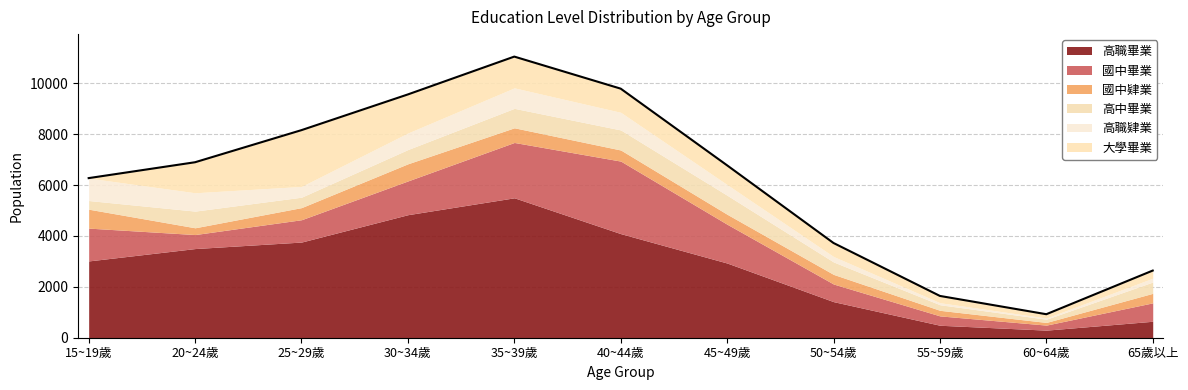

After their last crossing, which series has the higher values: 高職肄業 or 大學畢業?

大學畢業